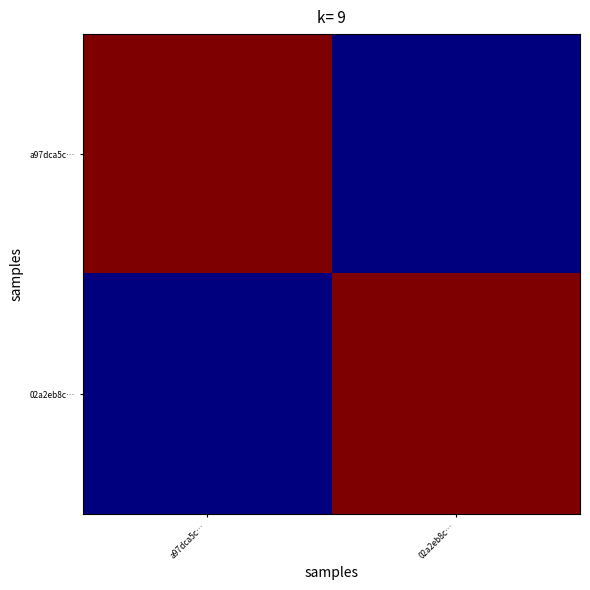

Reading left to right, transcribe all the data shown in this chart.

a97dca5c…: a97dca5c…=66	02a2eb8c…=32
02a2eb8c…: a97dca5c…=32	02a2eb8c…=66